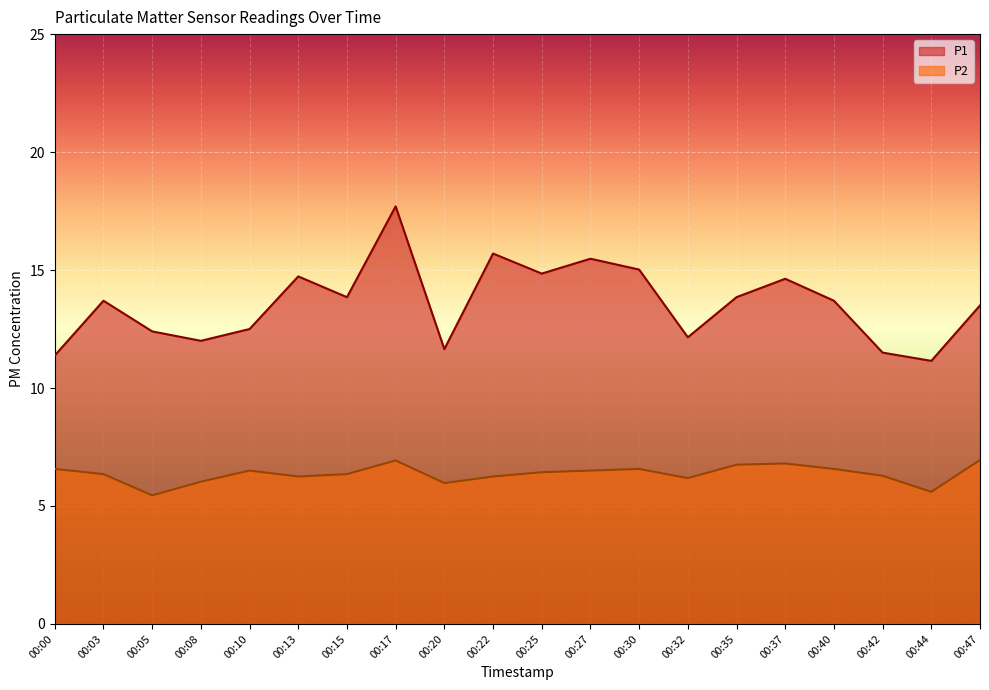

Where is P2 nearest to the value 6?

00:08